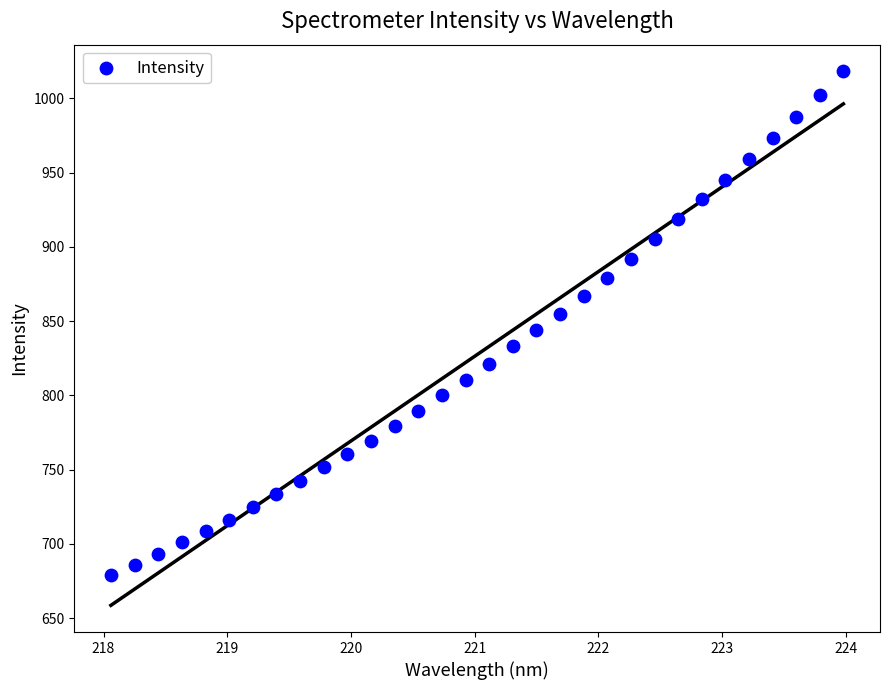

What is the range of X values (max minus min)?

5.9